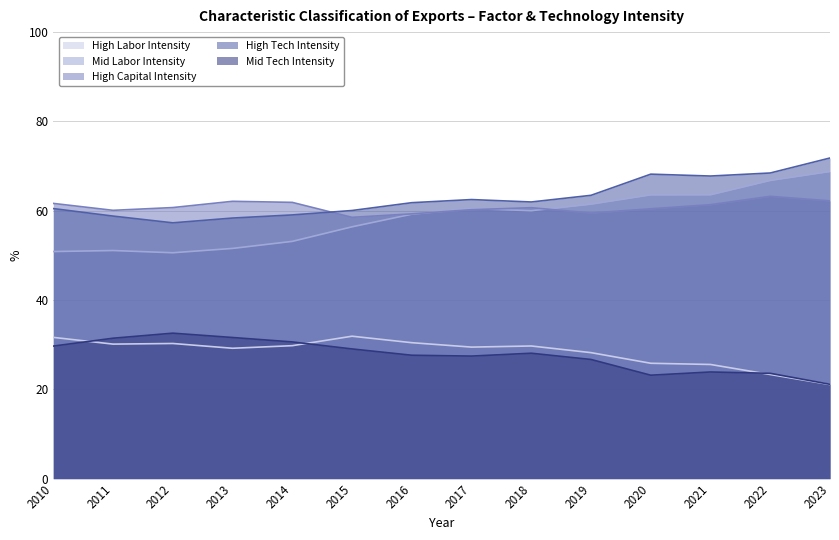

How many data points in Mid Labor Intensity are above 60?

7